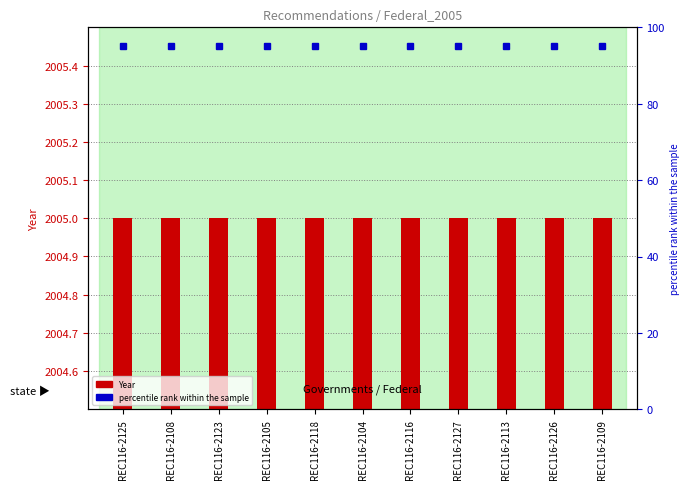

True or false: Year has a value of 2005 at REC116-2126.

True